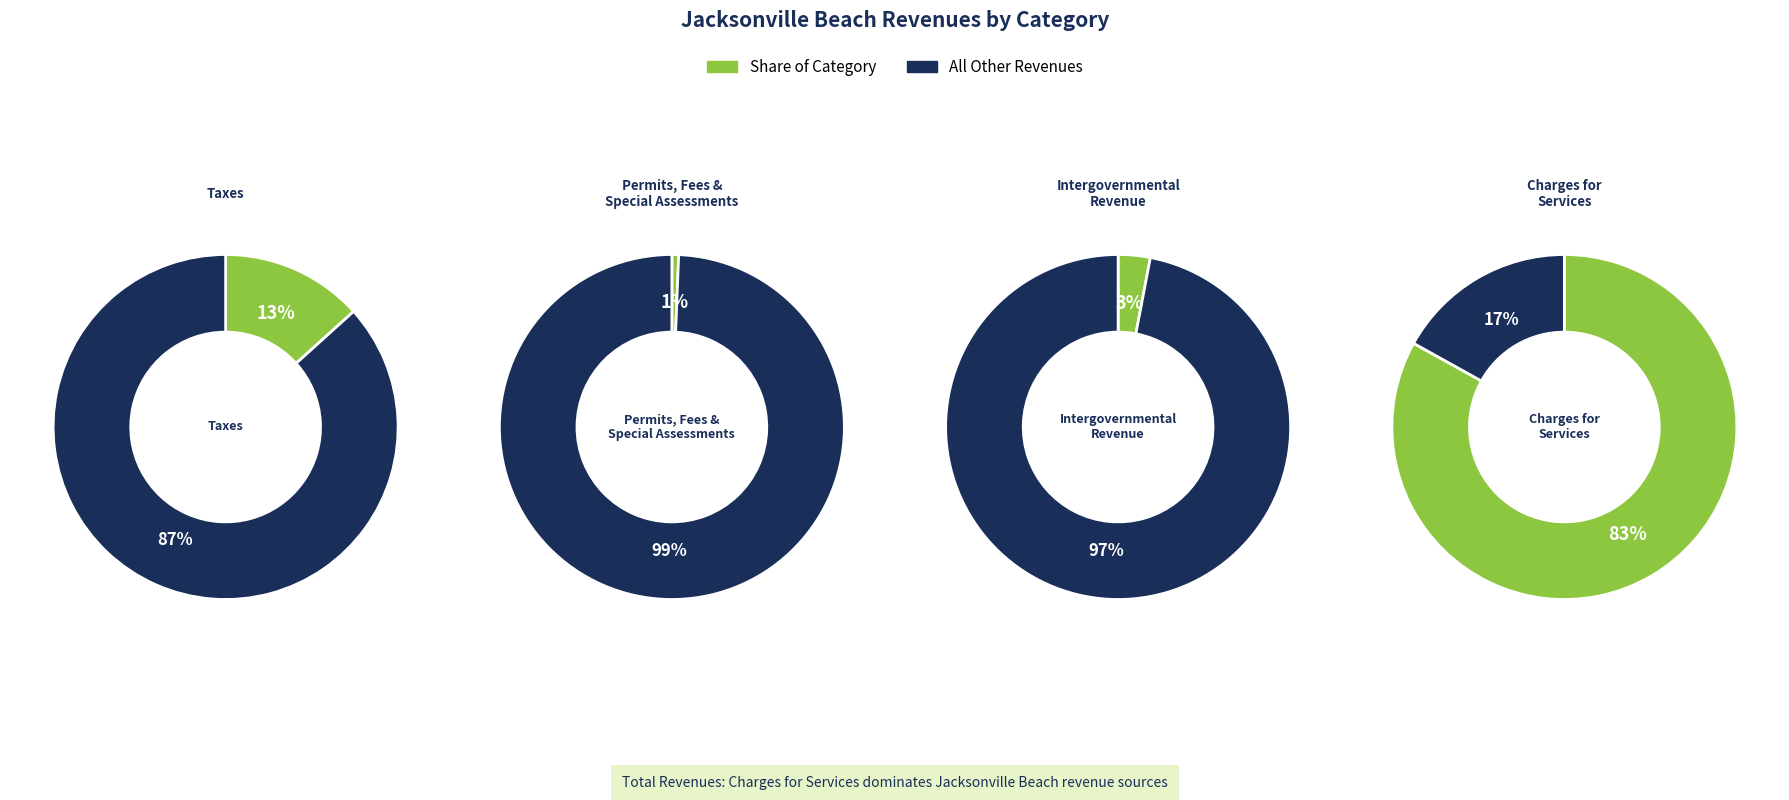

What is the largest slice in the pie chart?

Charges for Services